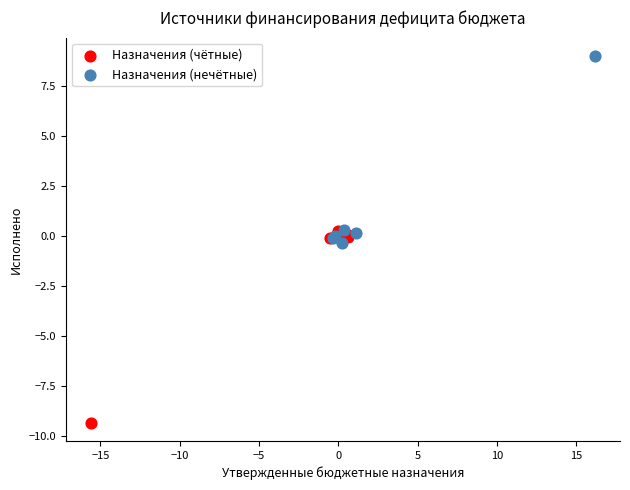

Which series reaches the maximum Y coordinate?

Назначения (нечётные)